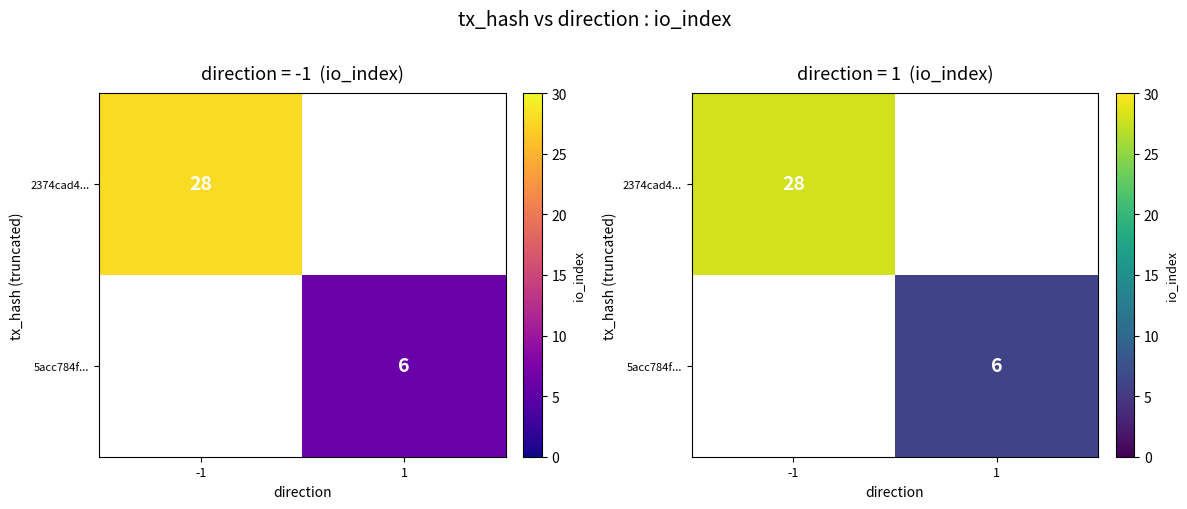

Which series has the largest range (max minus min)?

2374cad4...